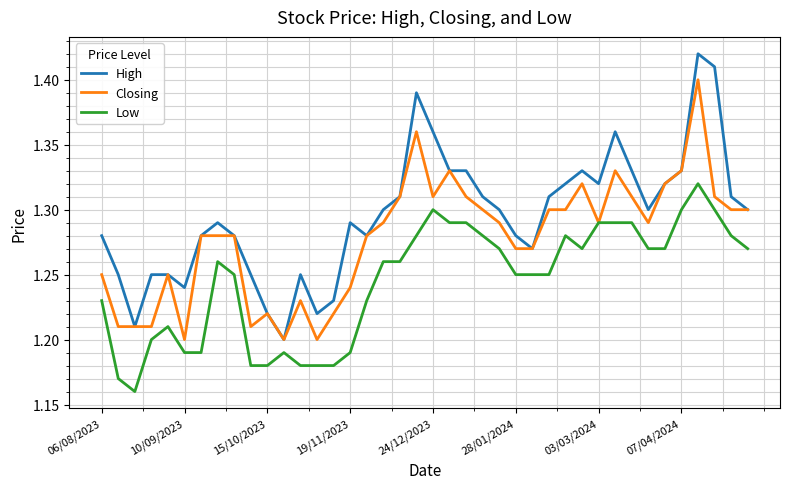

Which series has the largest range (max minus min)?

High